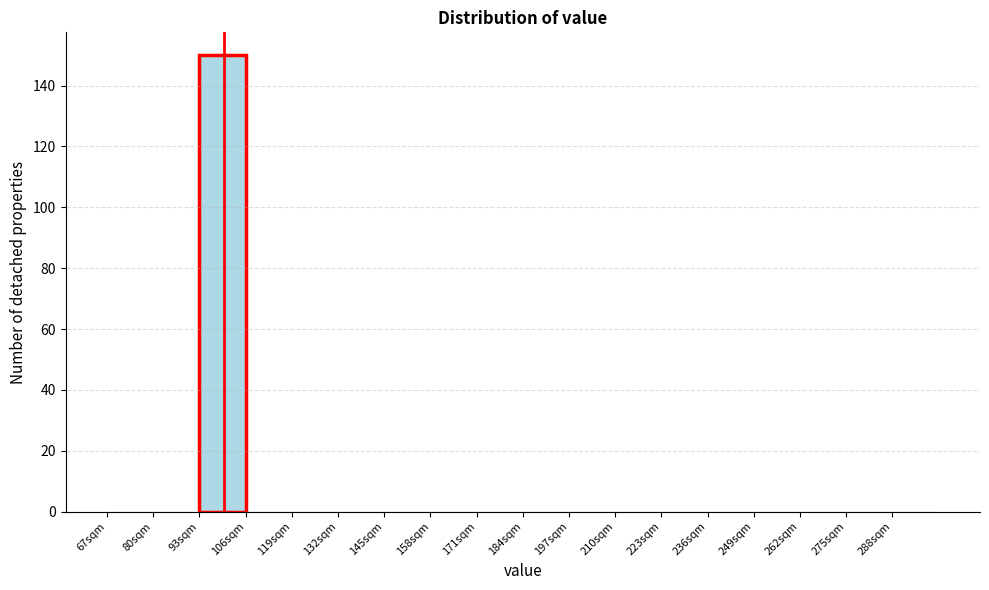

Over which range of the x-axis is the bar tallest?

93 to 106